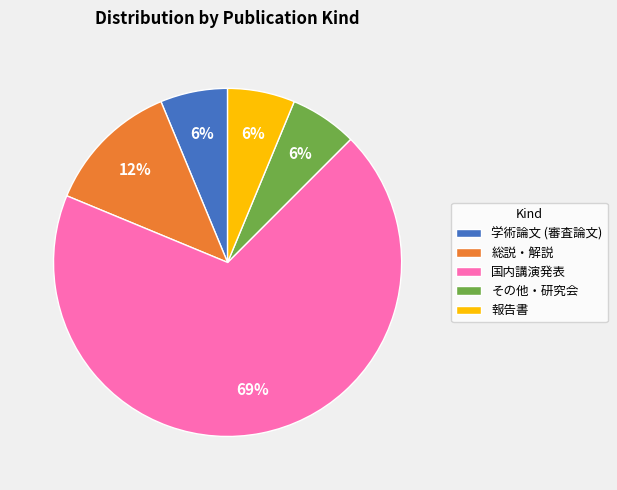

To the nearest percent, what is the difference between the 報告書 and 総説・解説 slice percentages?

6%